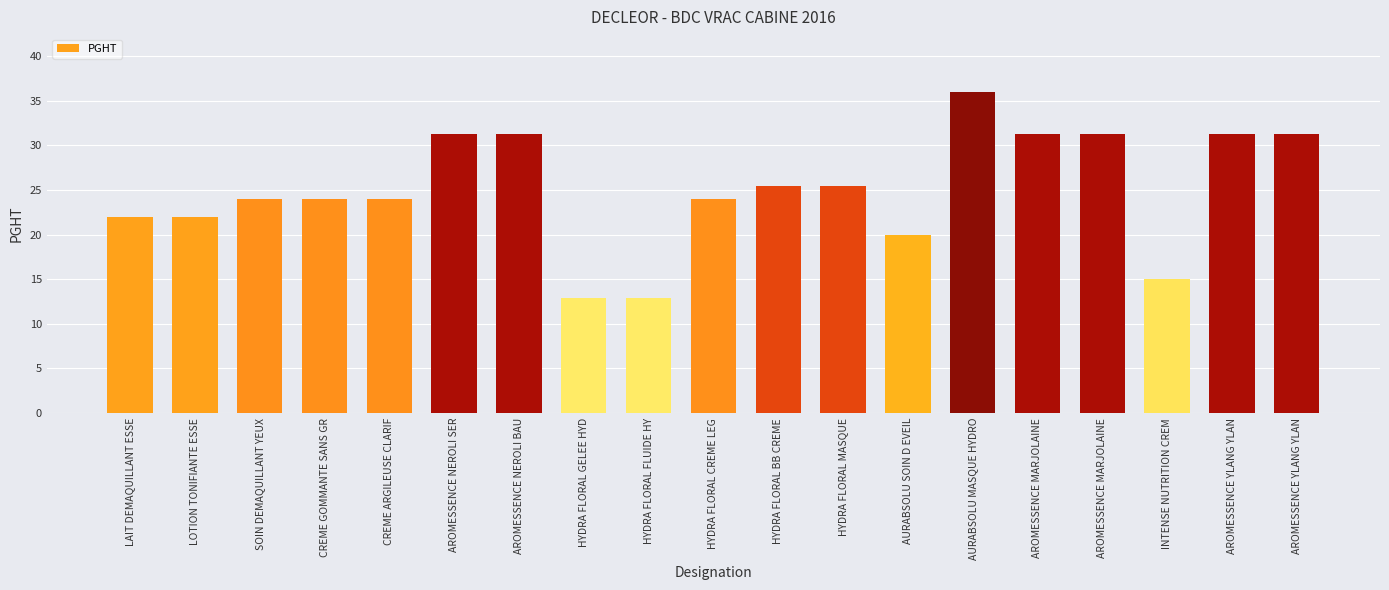

The chart shows a value of 31.2 at AROMESSENCE YLANG YLAN. True or false?

True